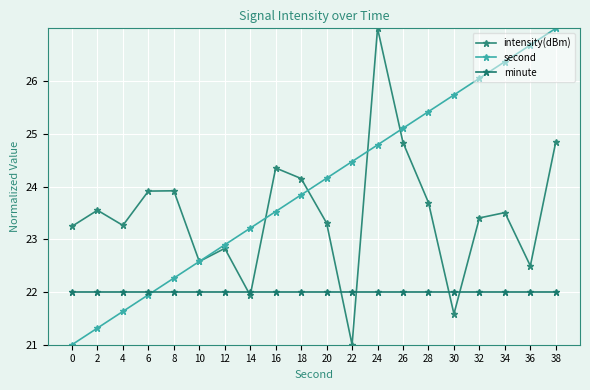

How many times do minute and intensity(dBm) cross each other?

6